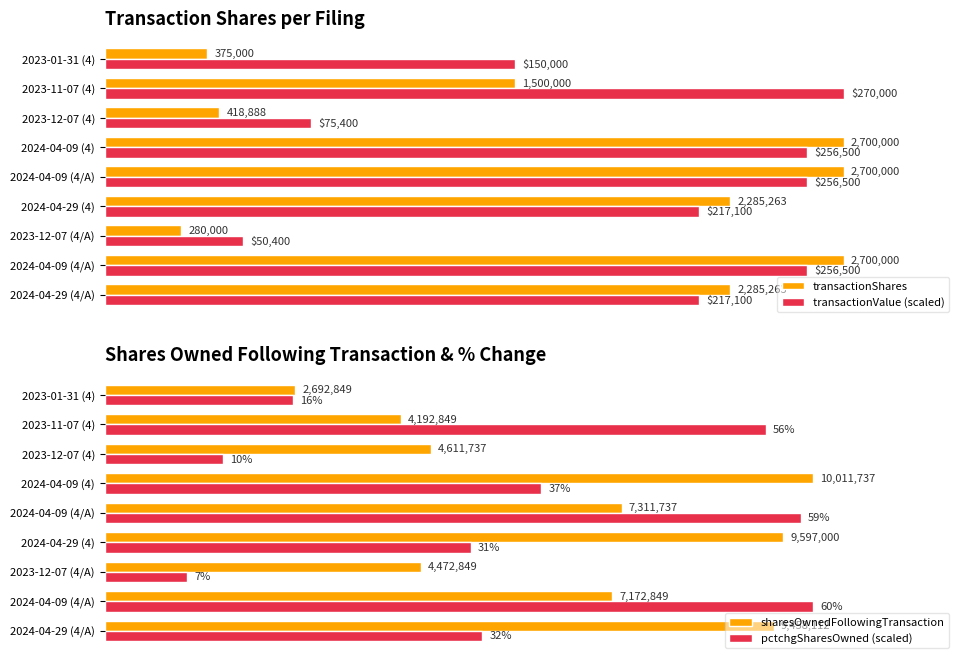

What is the smallest value displayed?

280000.0